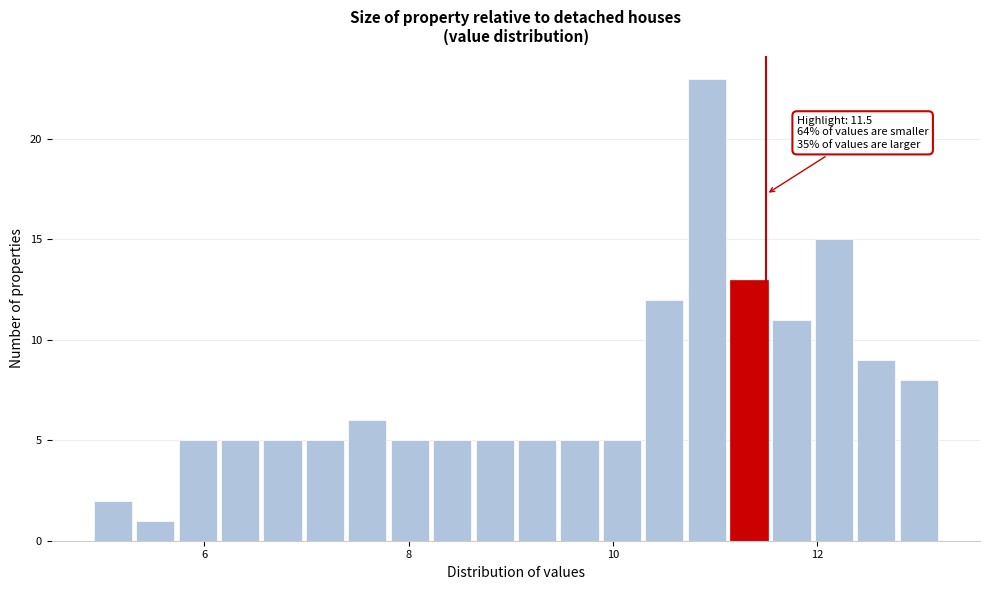

Around what value on the x-axis is the tallest bar? Give the approximate position of its centre, as read against the axis.

11.0